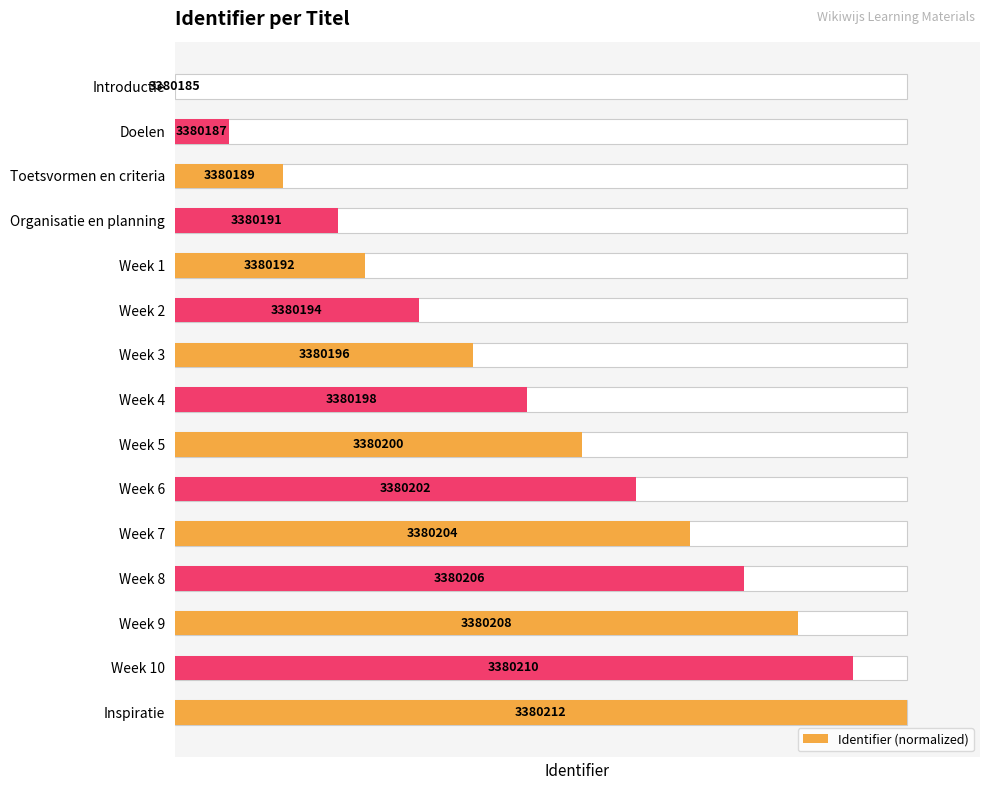

List the labels in order of value, largest first.

Inspiratie, Week 10, Week 9, Week 8, Week 7, Week 6, Week 5, Week 4, Week 3, Week 2, Week 1, Organisatie en planning, Toetsvormen en criteria, Doelen, Introductie